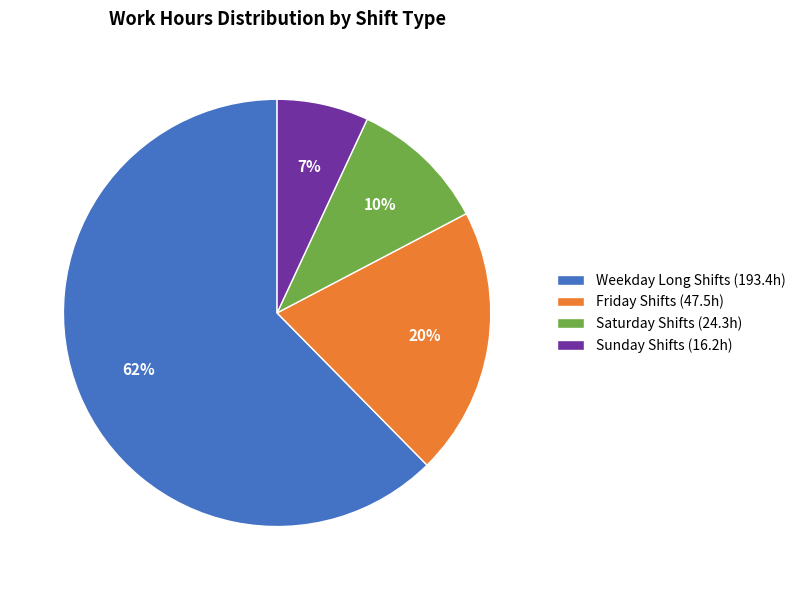

To the nearest percent, what is the average slice percentage?

25%